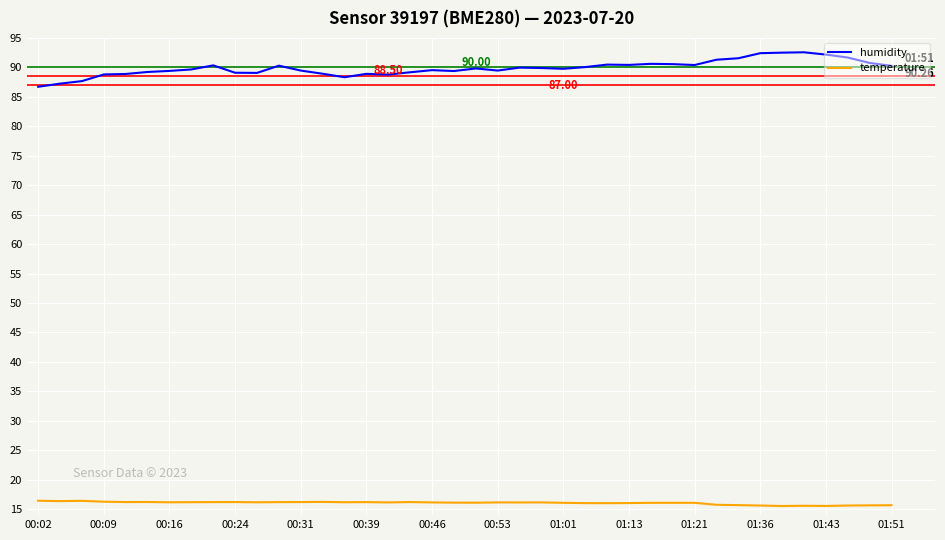

What is the average value of the temperature series?

16.1